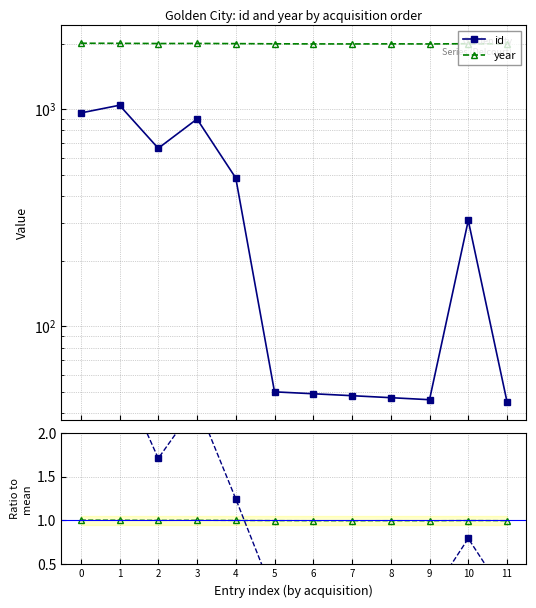

What is the difference between the id values at 2 and 0?

301.0